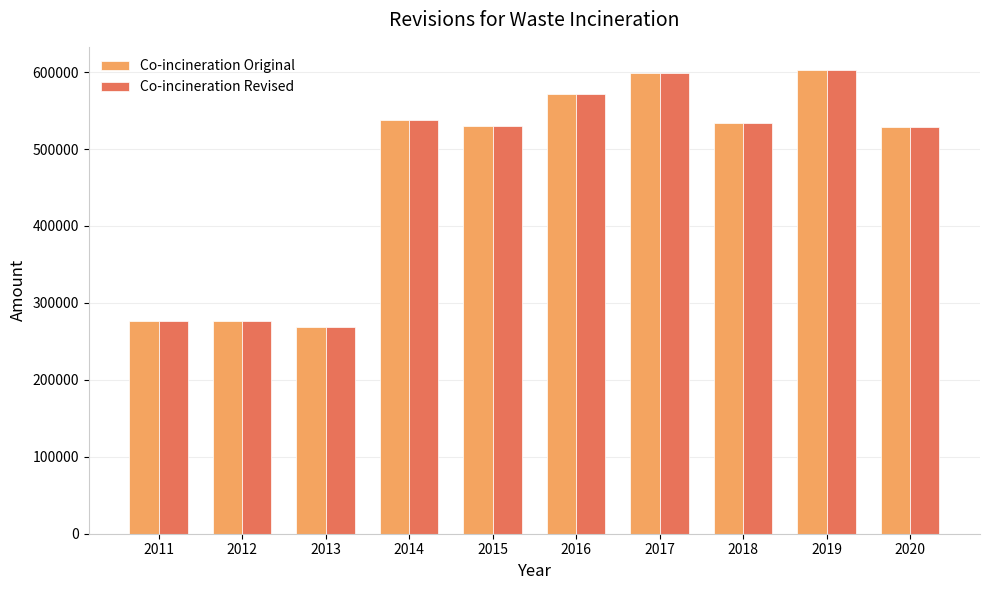

Is the value of Co-incineration Original at 2017 greater than the value of Co-incineration Revised at 2015?

Yes